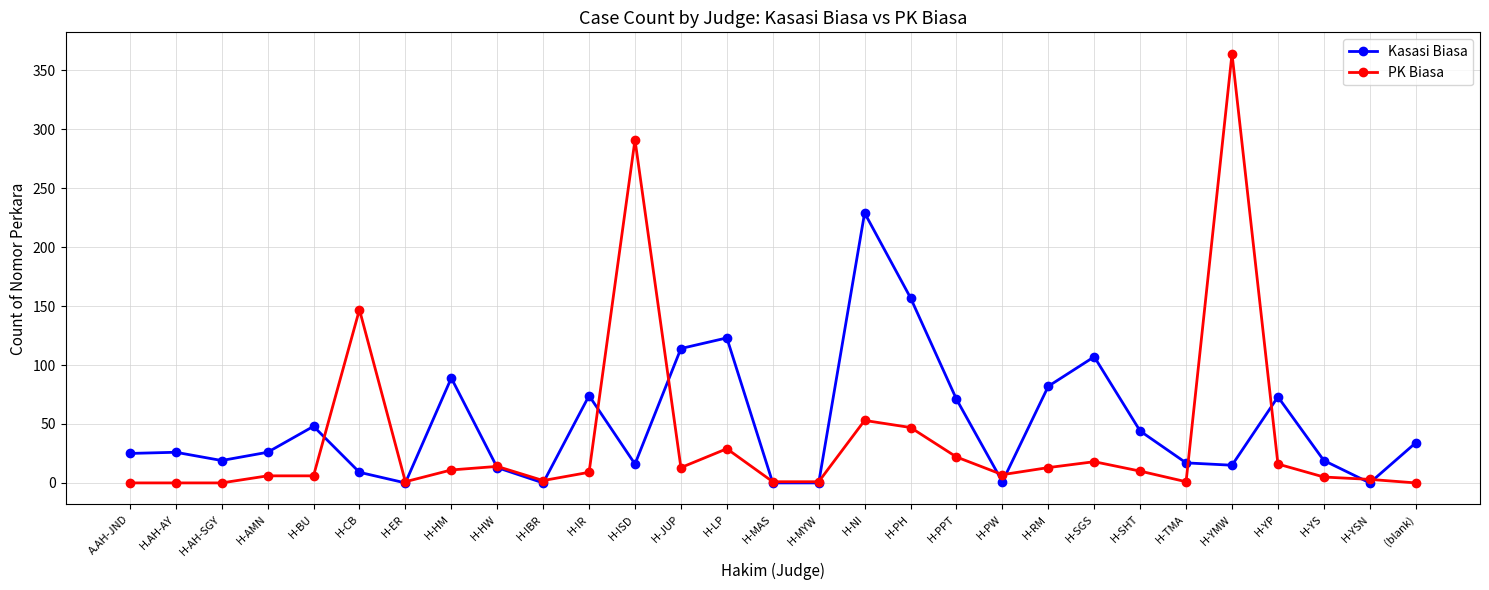

What is the sum of the PK Biasa values at H-YP and H-IR?

25